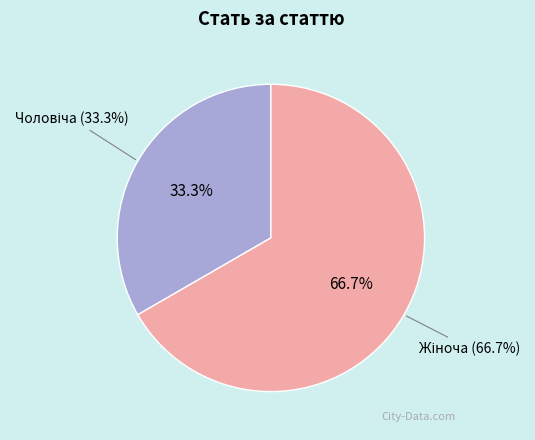

What is the ratio of the value at Чоловіча to the value at Жіноча?

0.5